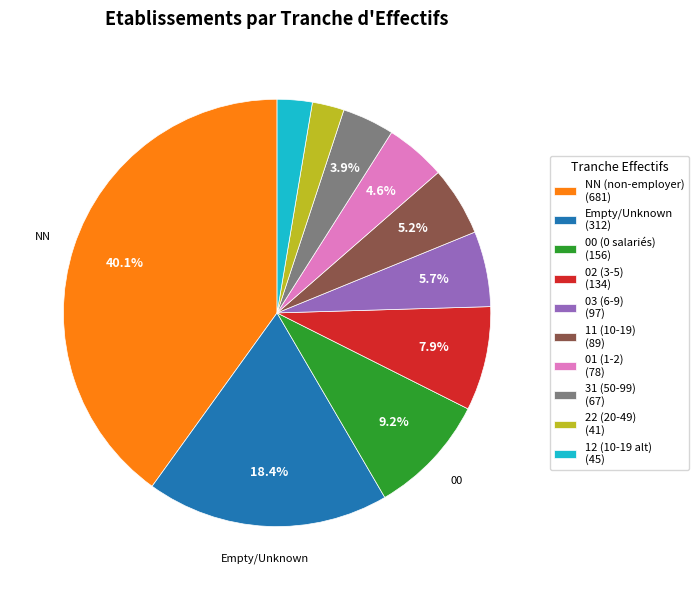

Count the number of slices in the pie.

10